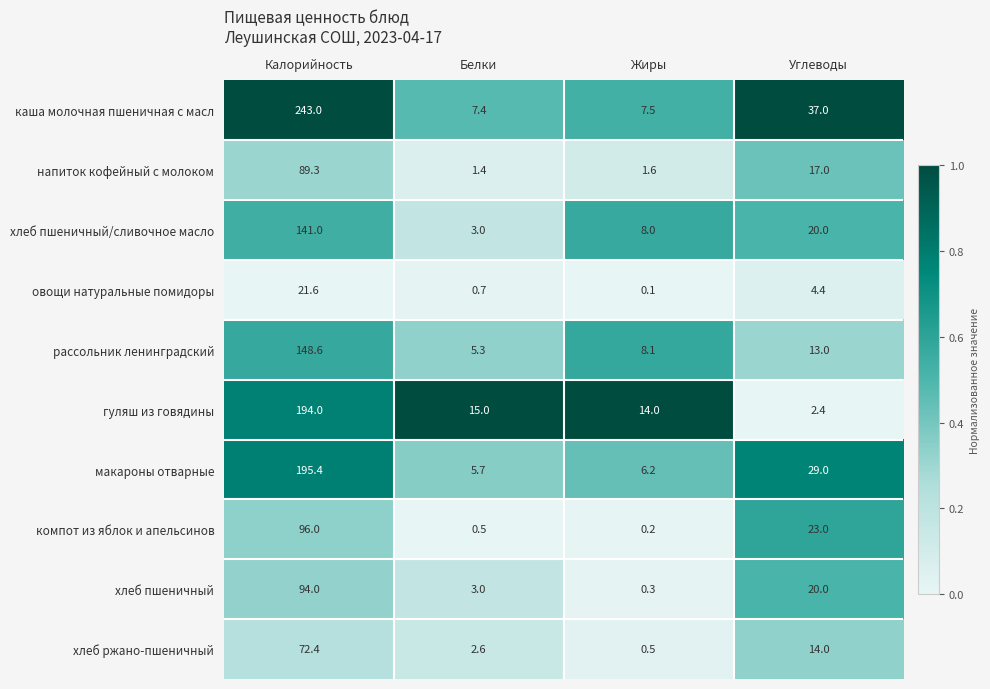

Which series has the widest spread of values?

каша молочная пшеничная с масл